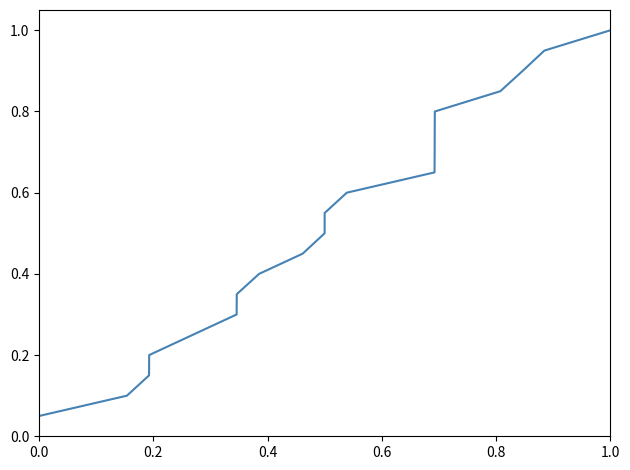

True or false: the data has more than 1 interior local peaks.

False